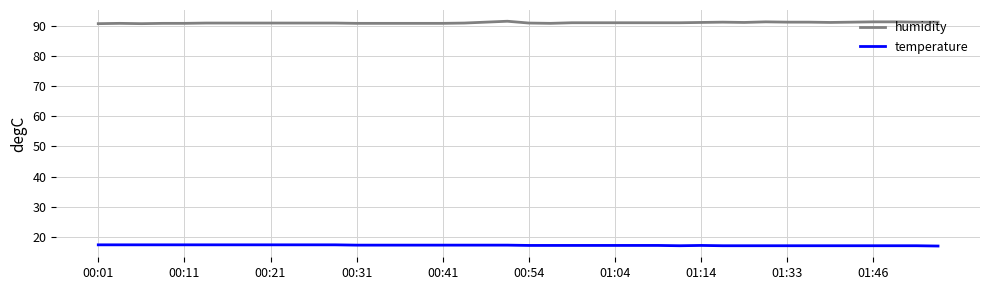

Which series has the largest range (max minus min)?

humidity